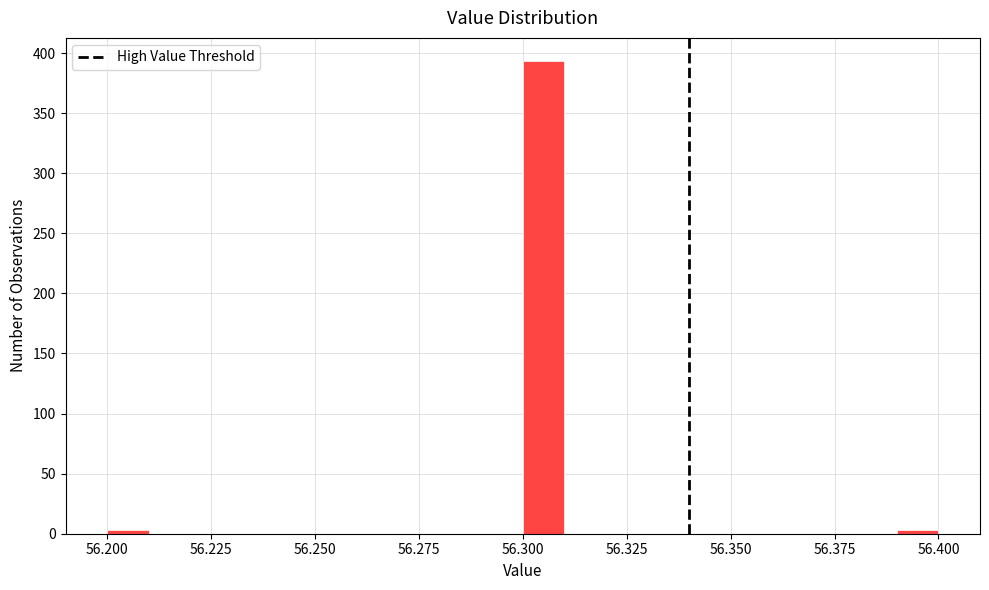

Read against the x-axis, roughly where is the centre of the tallest bar?

56.305